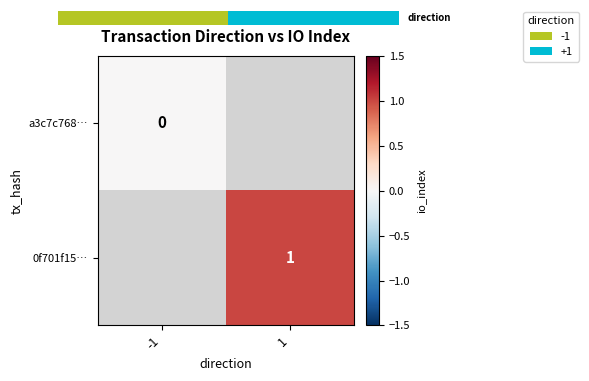

Count the number of data series in this chart.

2